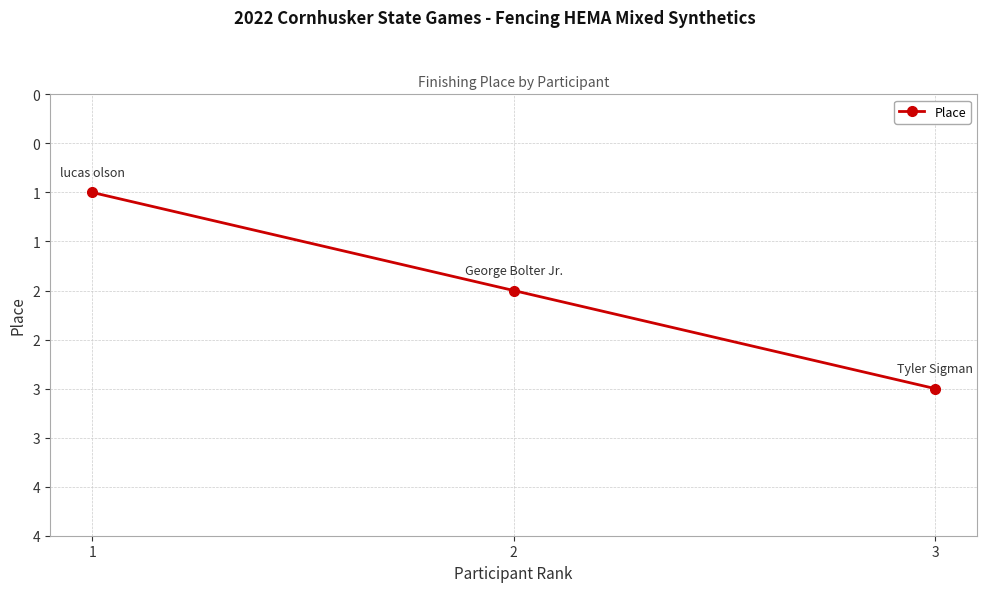

Does the chart have visible grid lines?

Yes